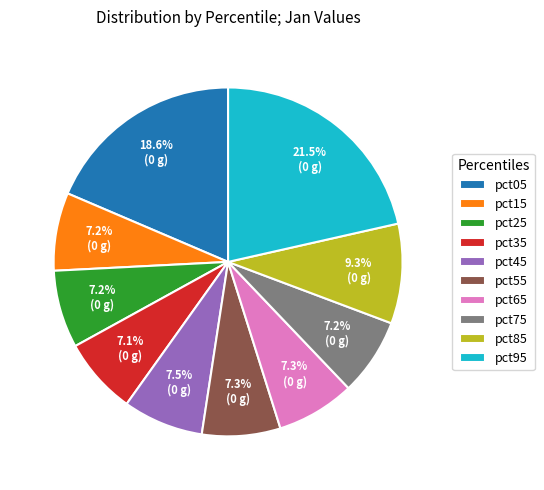

Is pct15 the majority of the pie?

No